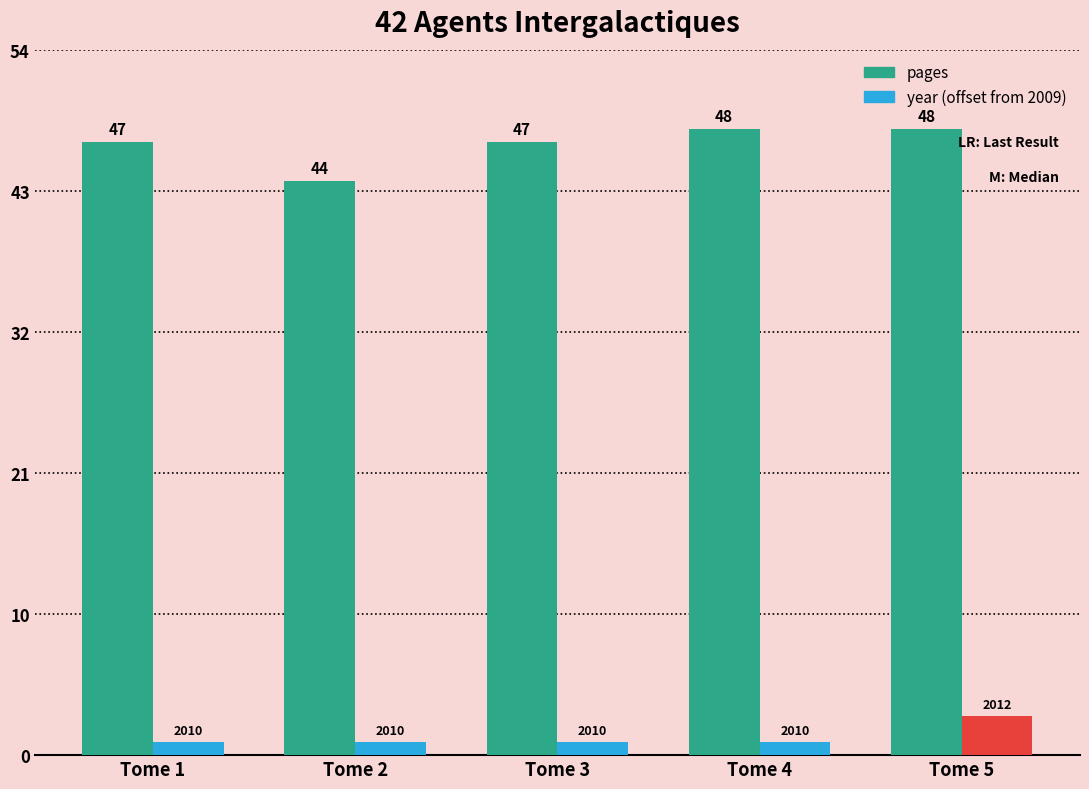

At which label does year (offset from 2009) reach its peak?

Tome 5